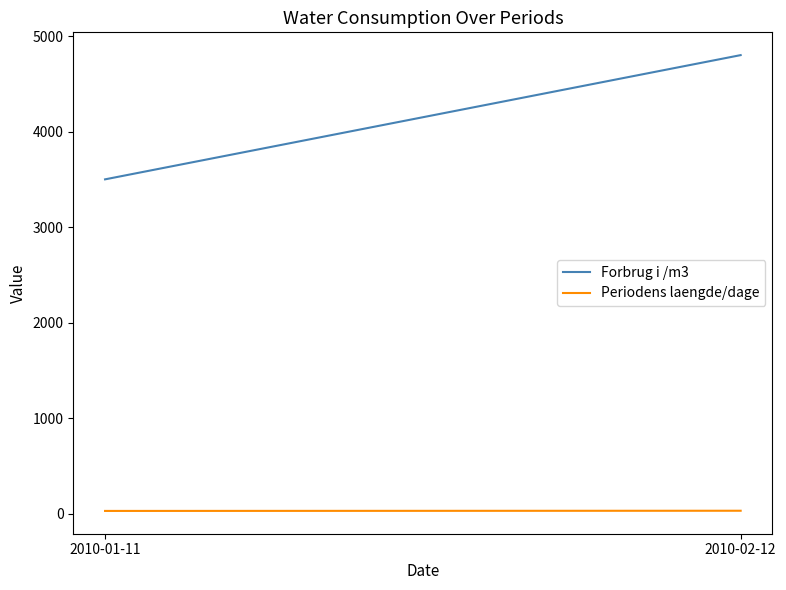

Which series has the widest spread of values?

Forbrug i /m3